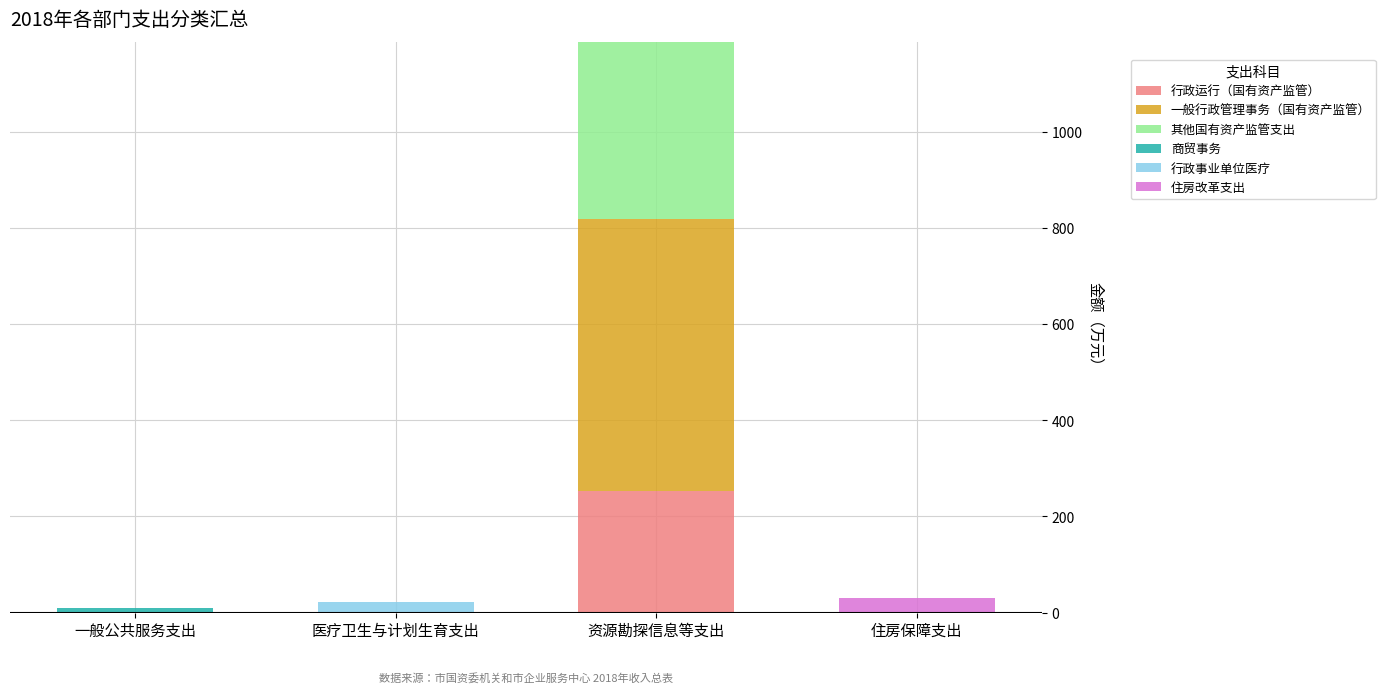

At which category is the sum across all series the highest?

资源勘探信息等支出